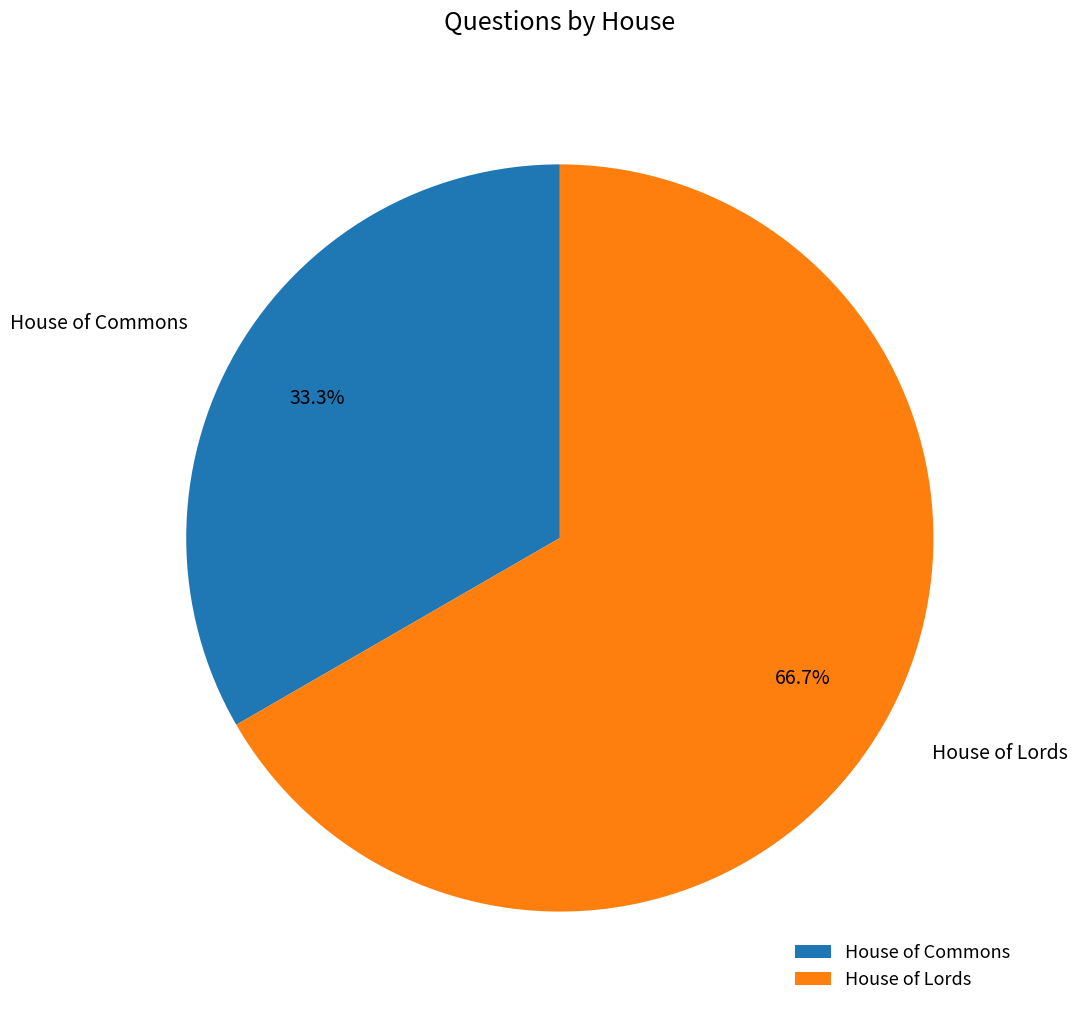

Between House of Commons and House of Lords, which is larger?

House of Lords